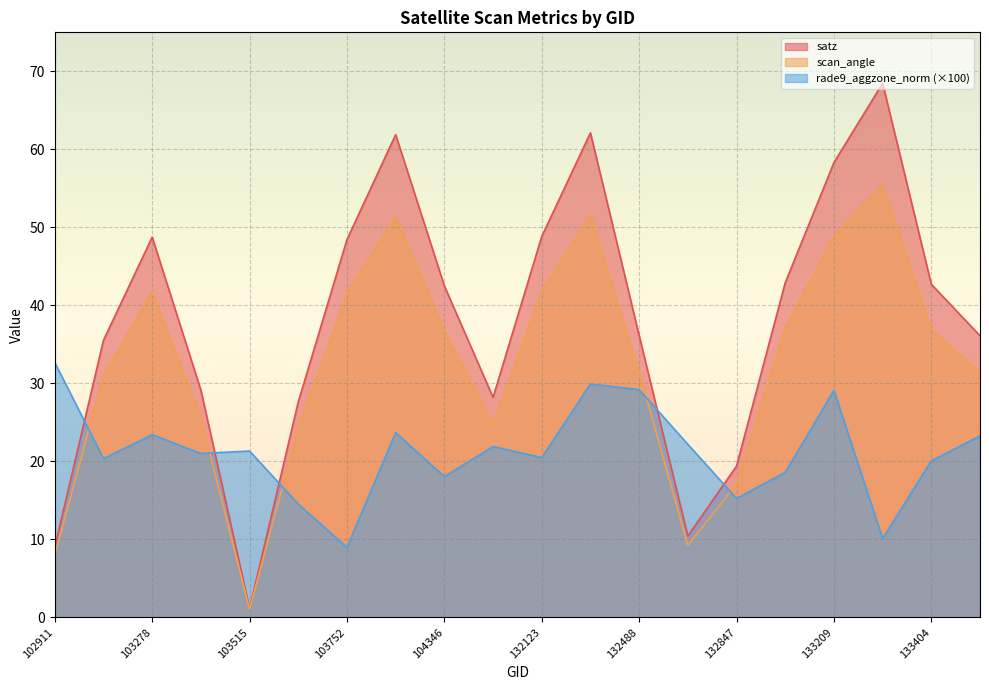

The value of satz at 132488 is 36.1. True or false?

True